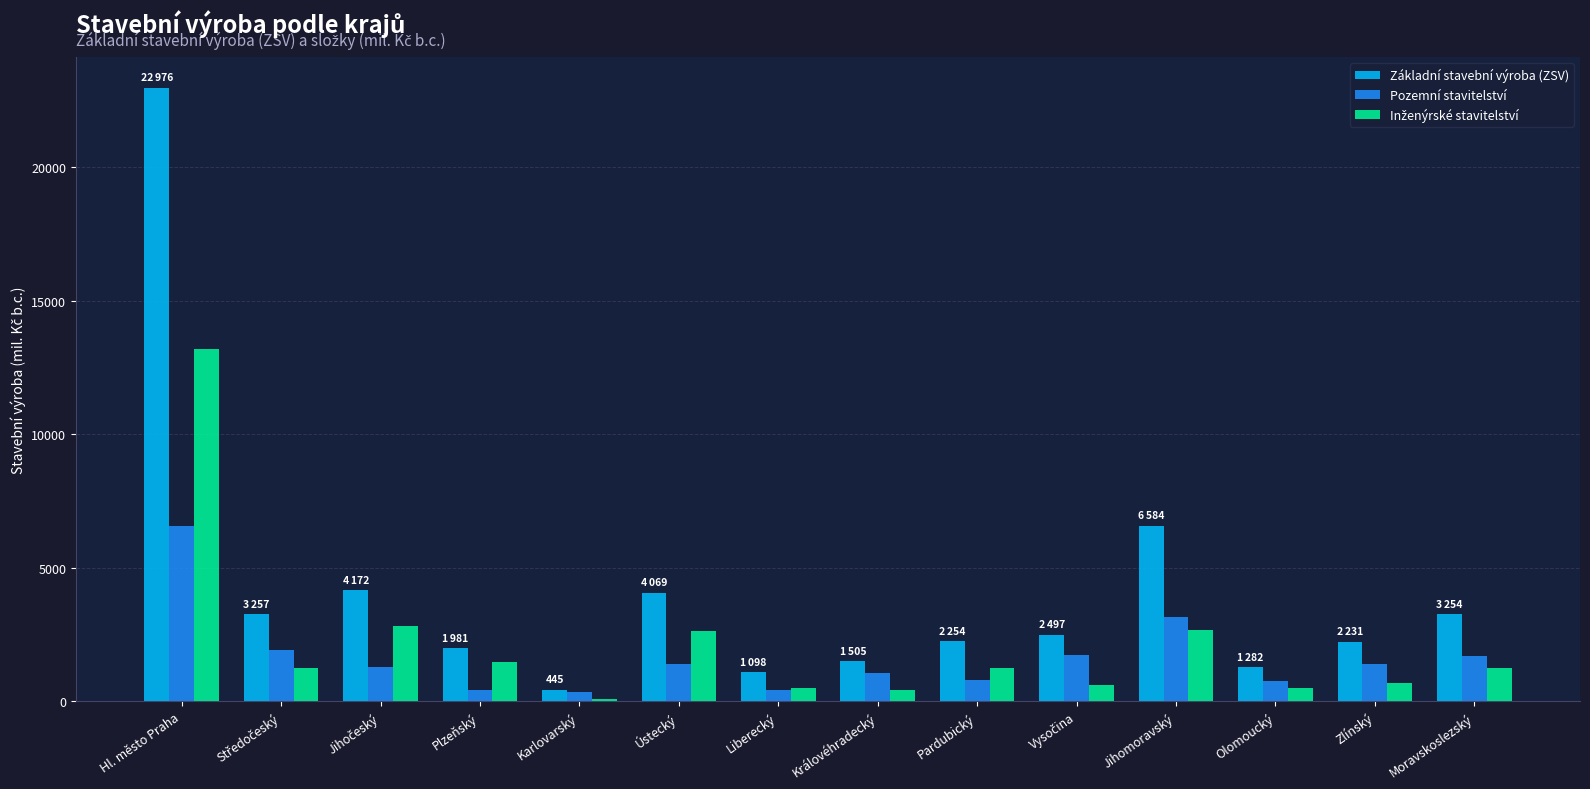

Which category has the highest value in the Základní stavební výroba (ZSV) series?

Hl. město Praha